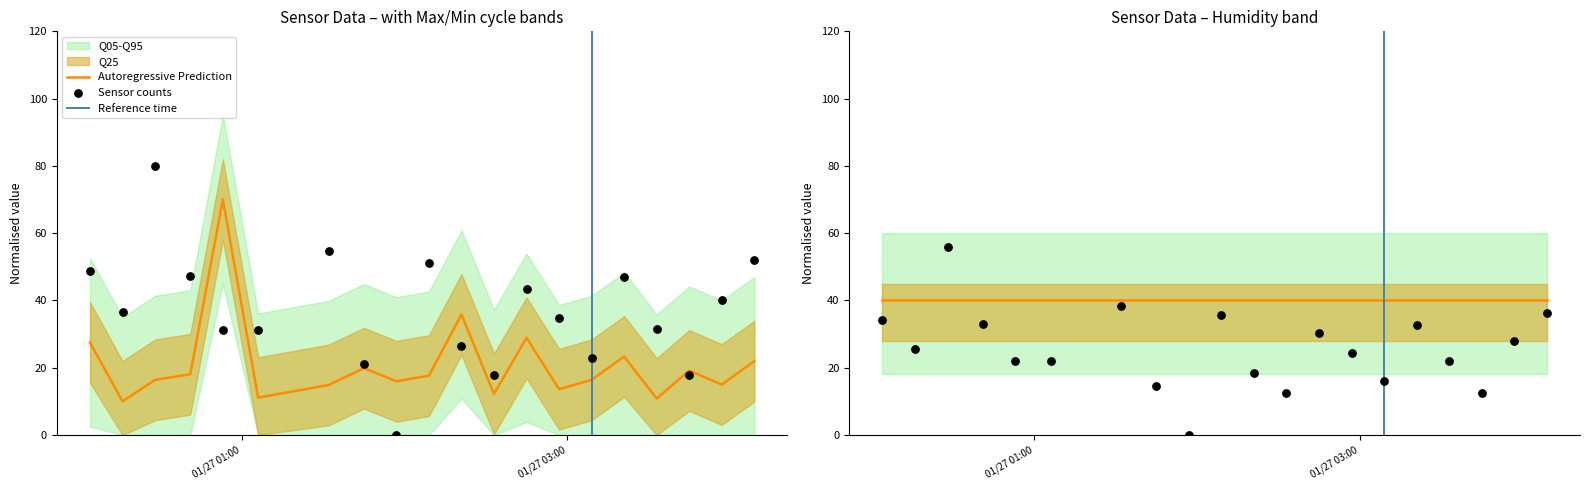

Which series reaches the minimum Y coordinate?

Samples